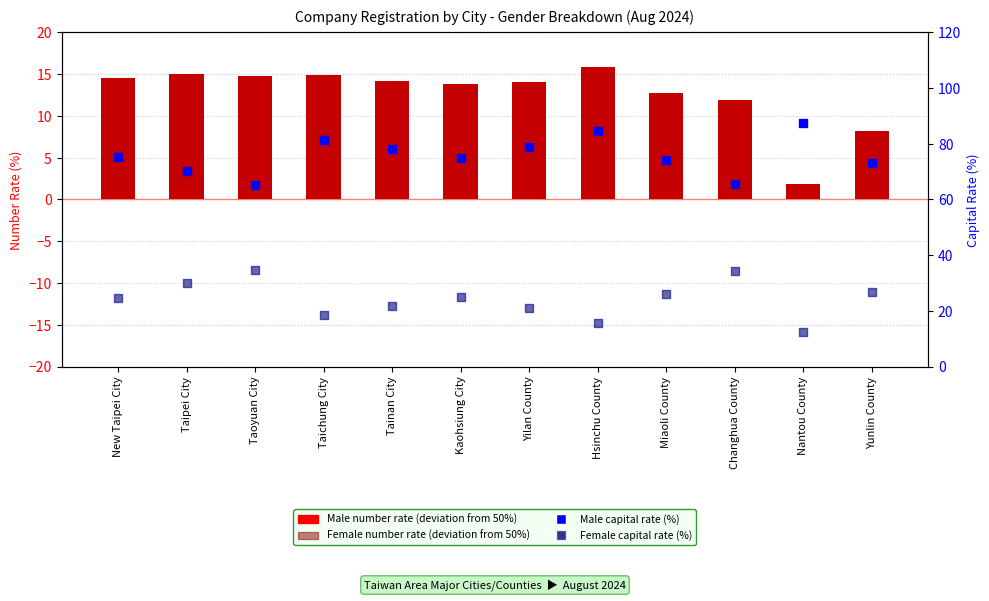

Which series has the largest total across all categories?

Male capital rate (%)